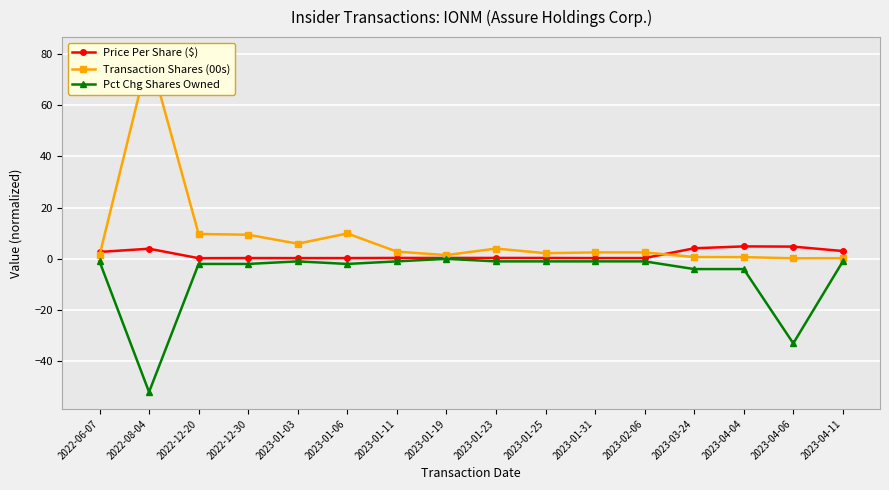

Which series has the largest range (max minus min)?

Transaction Shares (00s)